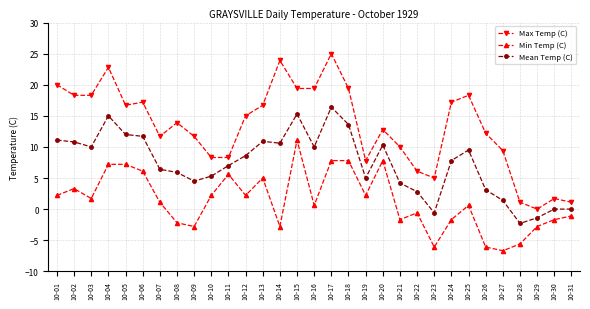

What is the spread (max minus min) of values at 10-10?

6.1